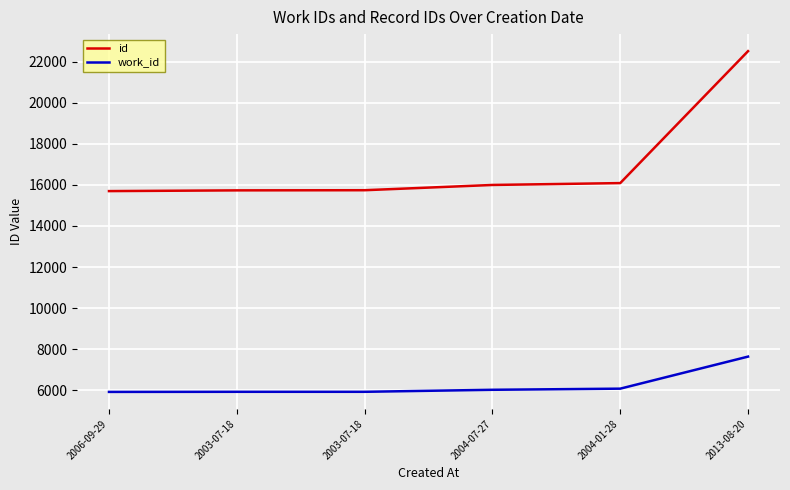

At 2006-09-29, list the series in order from largest to smallest.

id, work_id